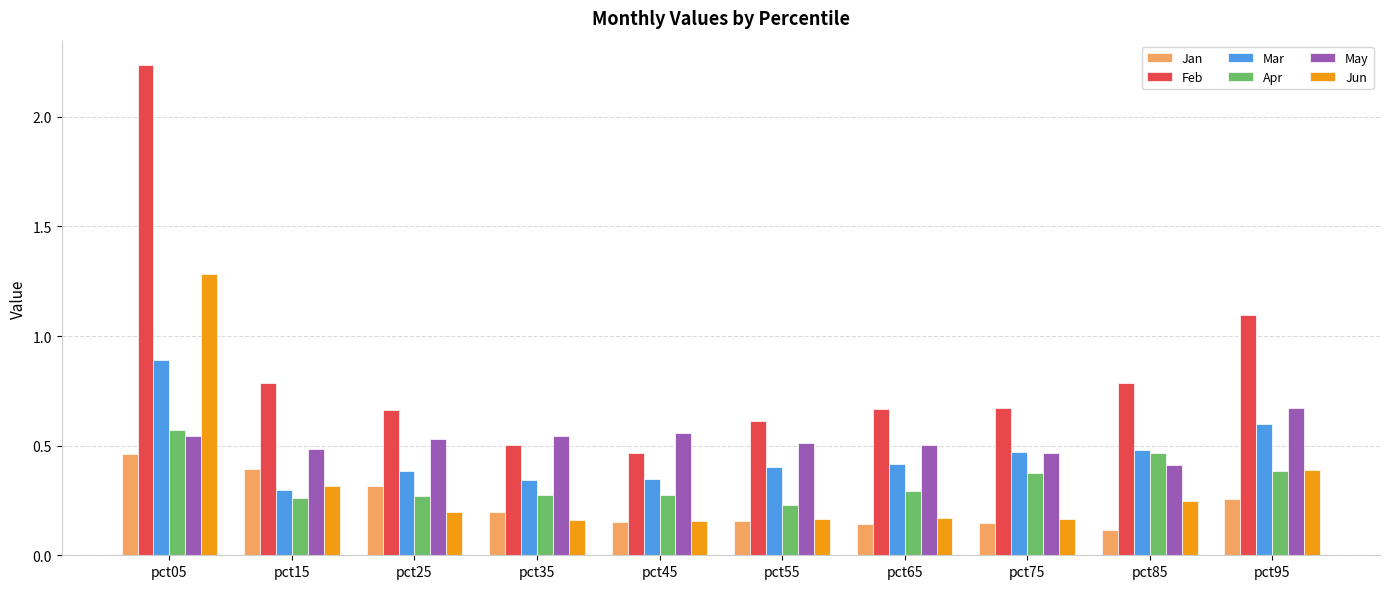

What is the difference between the maximum and minimum values in the Feb series?

1.8